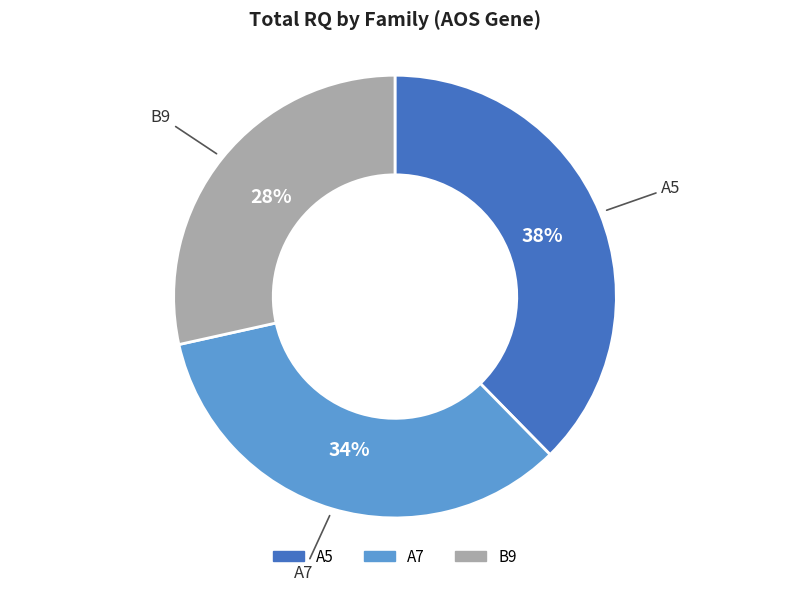

Is there a majority slice in this chart?

No